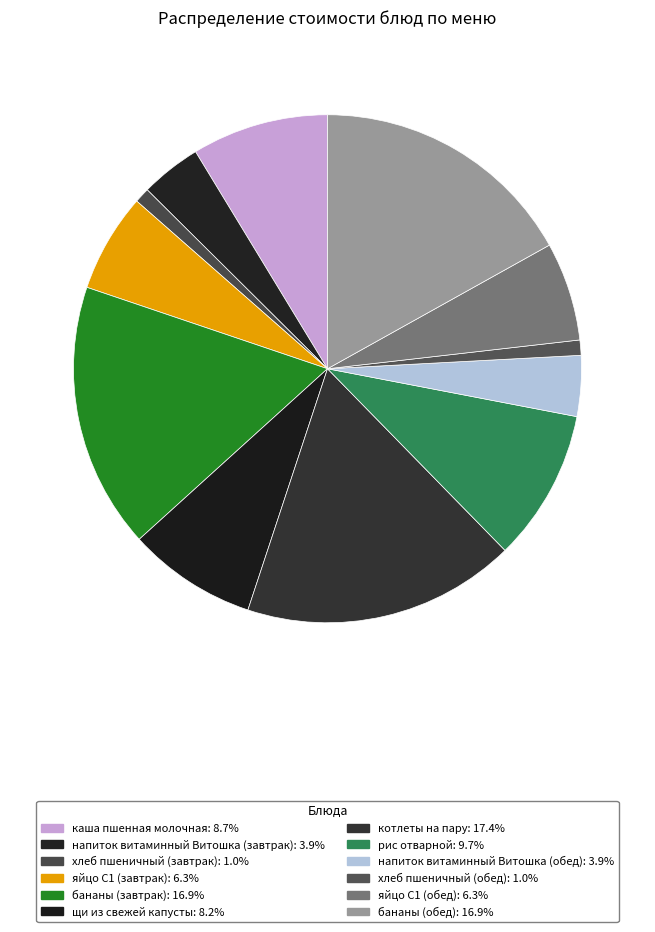

Is there a majority slice in this chart?

No